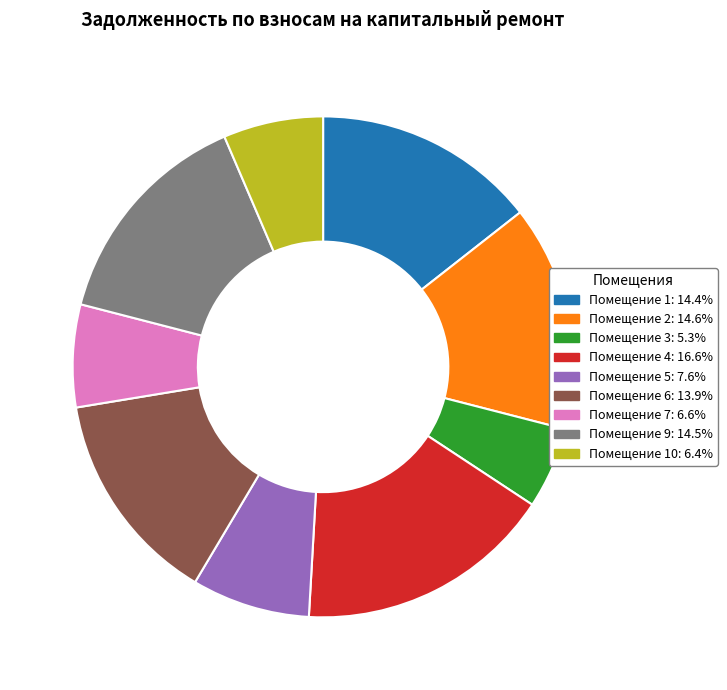

Is there any slice that represents more than half of the pie?

No